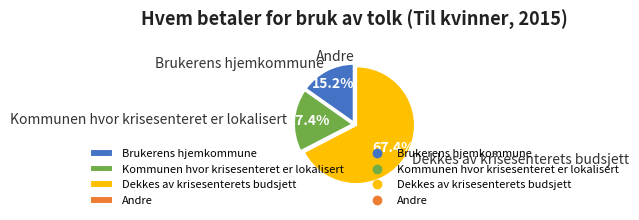

Between Dekkes av krisesenterets budsjett and Kommunen hvor krisesenteret er lokalisert, which is larger?

Dekkes av krisesenterets budsjett